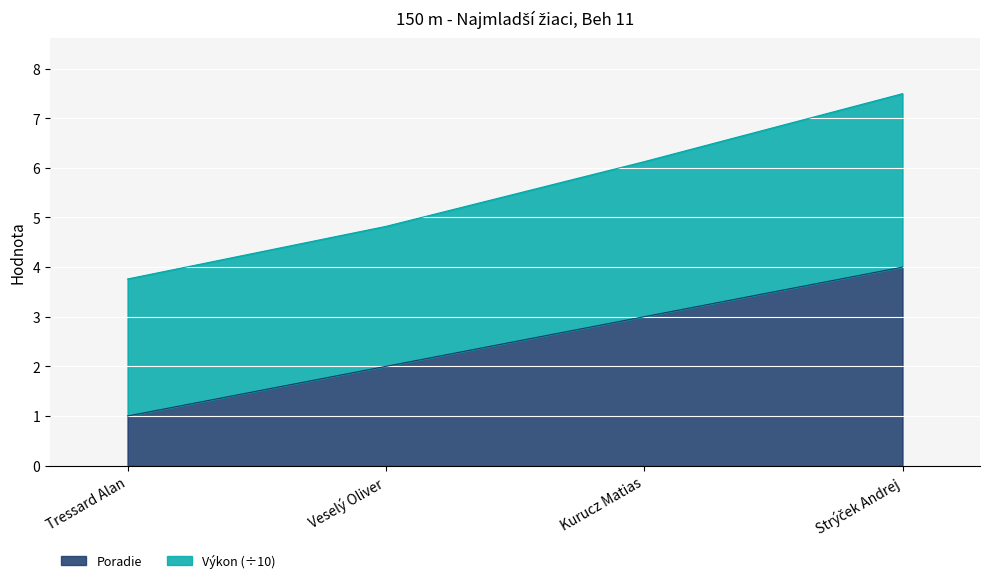

What is the sum of the values at Kurucz Matias and Veselý Oliver?

5